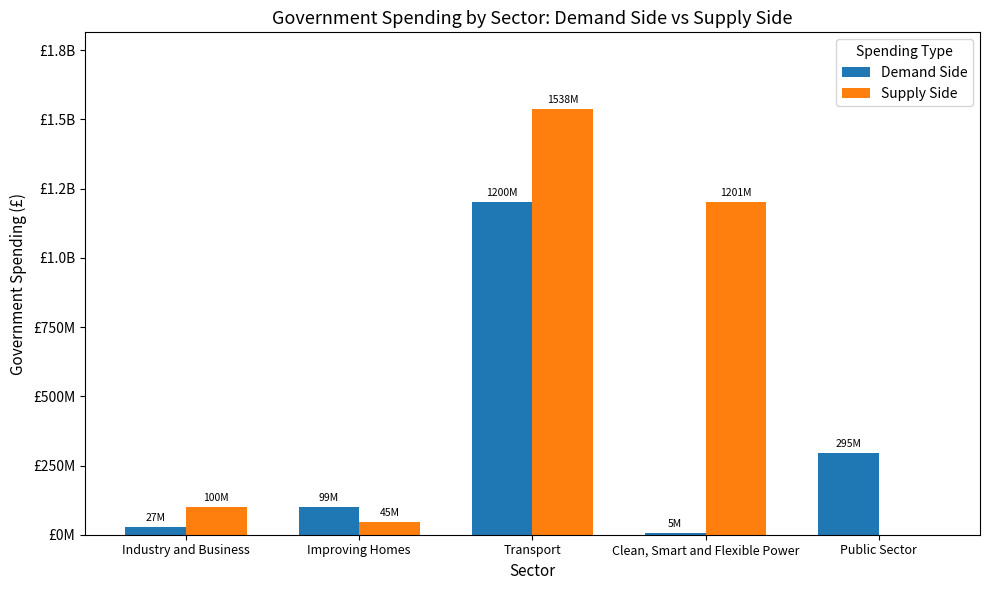

Rank the series at Improving Homes from lowest to highest value.

Supply Side, Demand Side